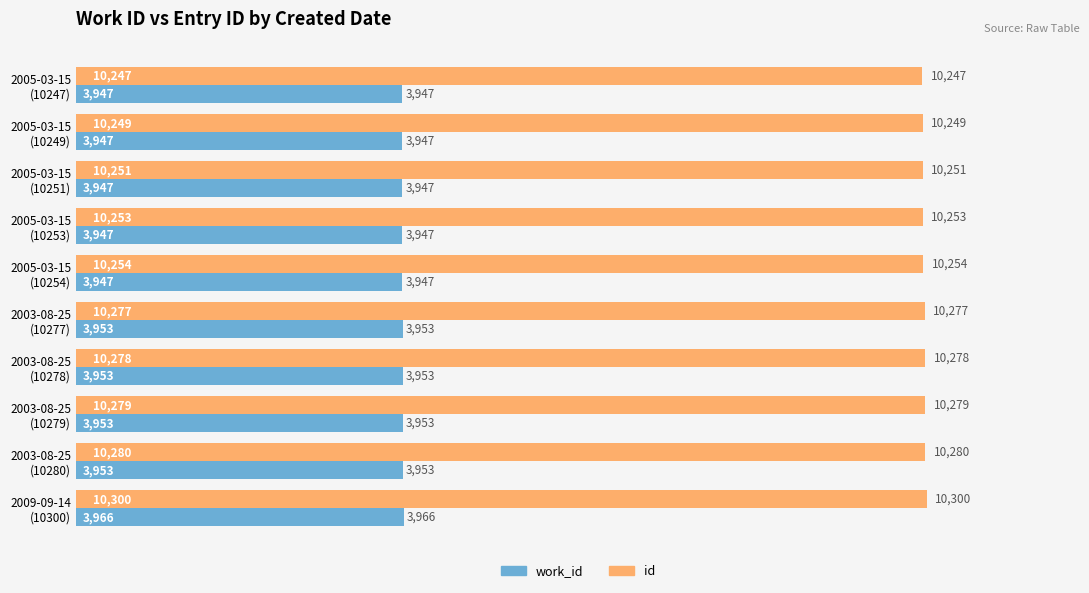

How many data points does each series have?

10